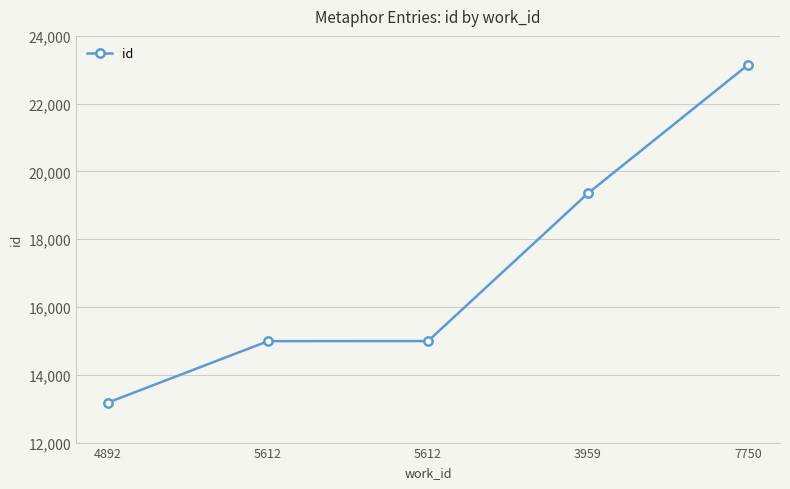

How many data points are less than 14995?

2